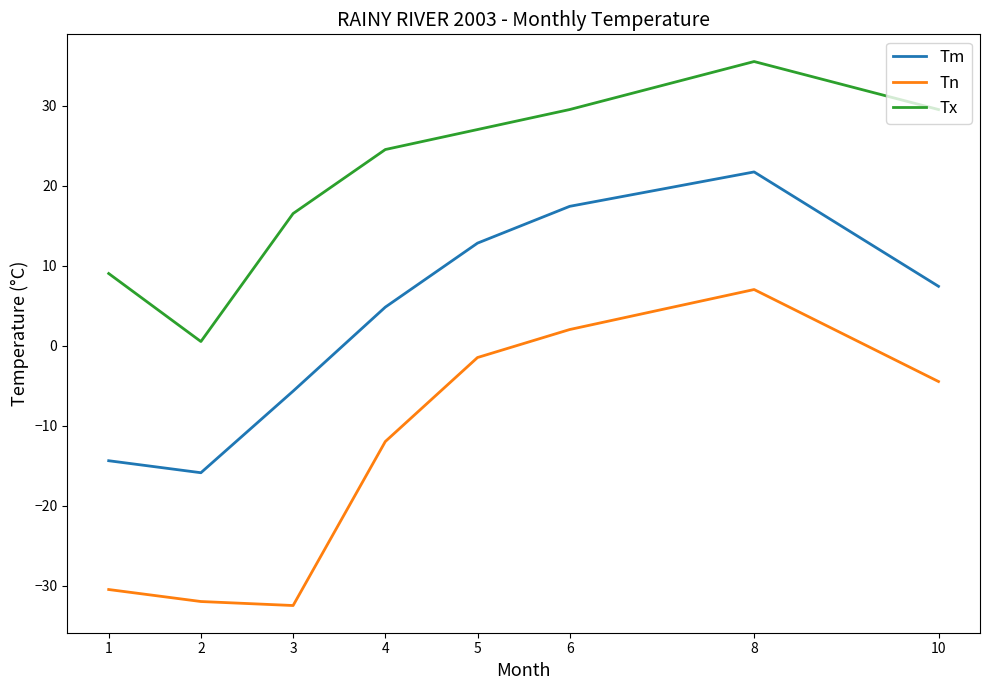

True or false: Tm has a value of -5.7 at 3.

True